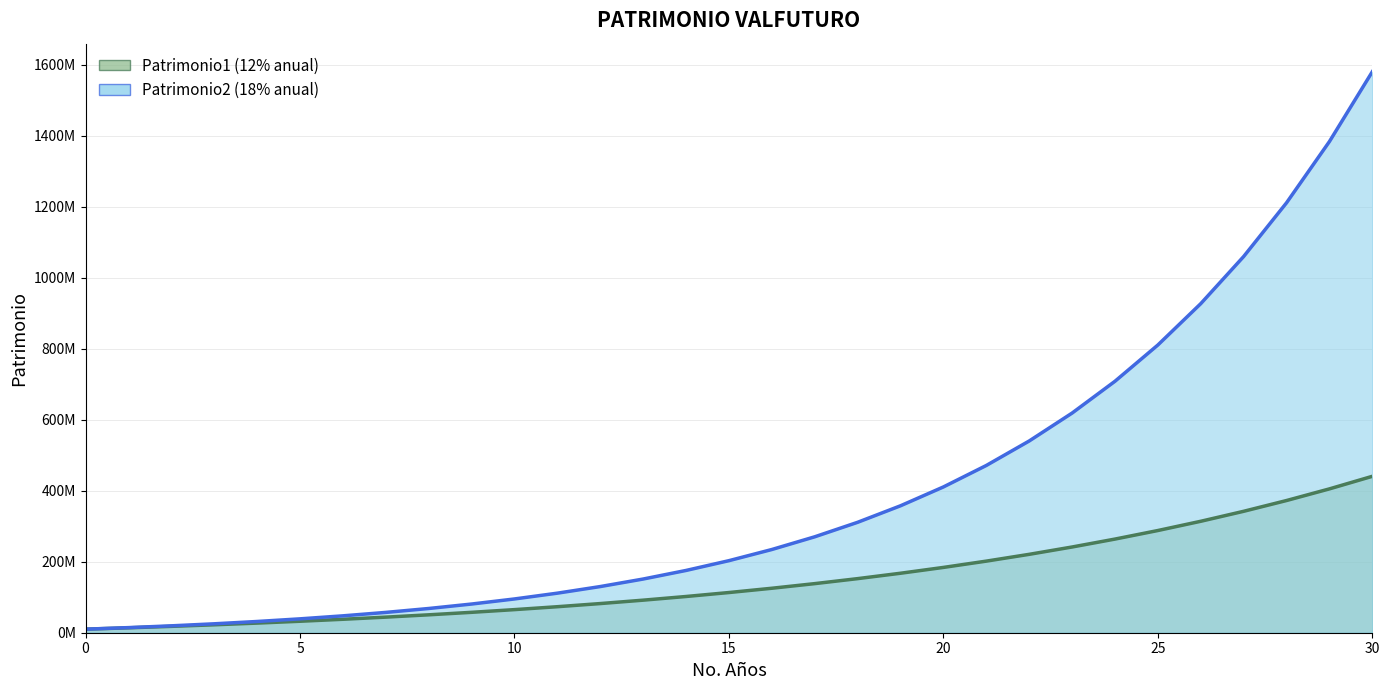

Does the chart have visible grid lines?

Yes